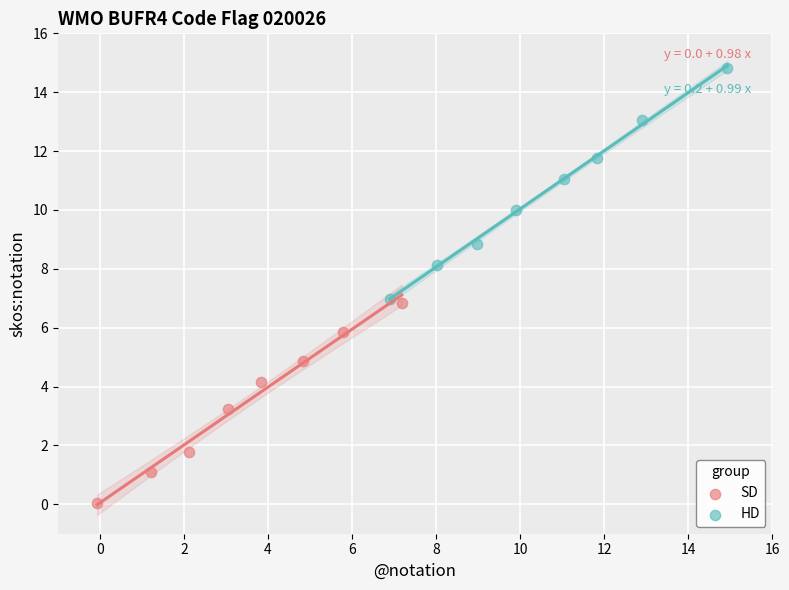

Which series contains the lowest Y value?

SD